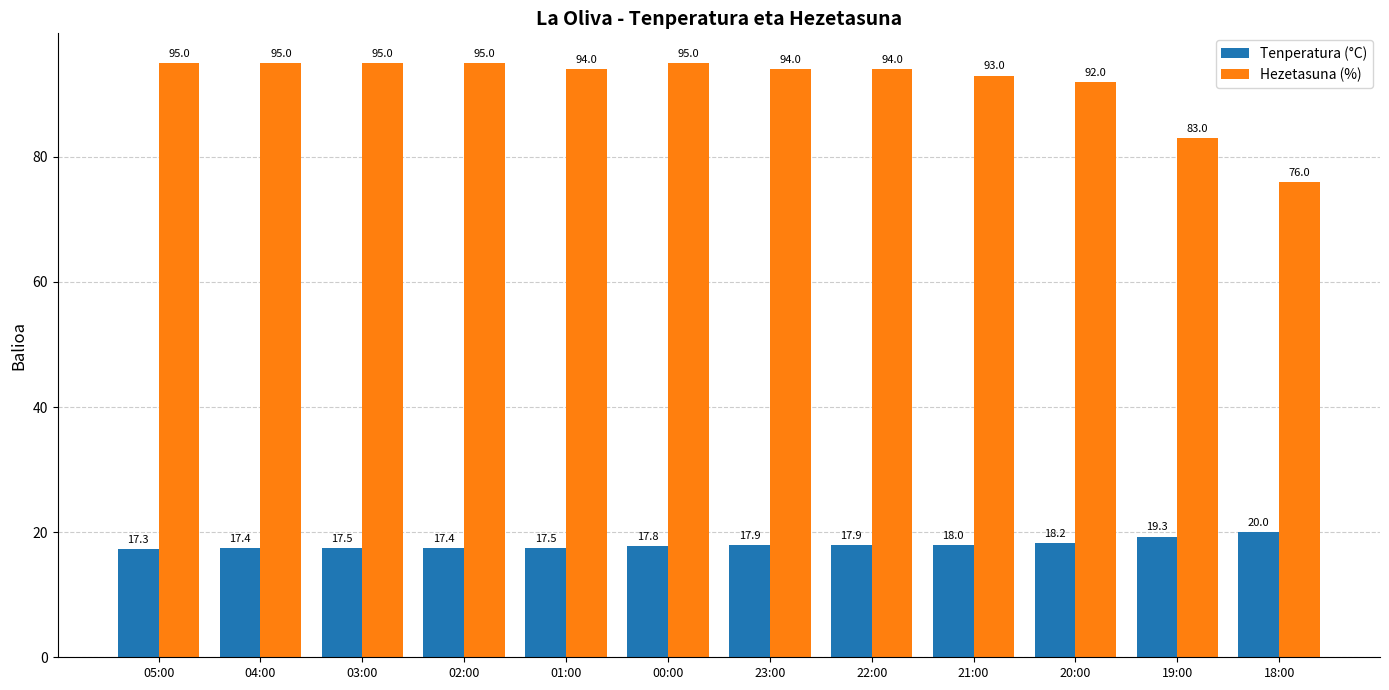

What is the smallest value displayed?

17.3